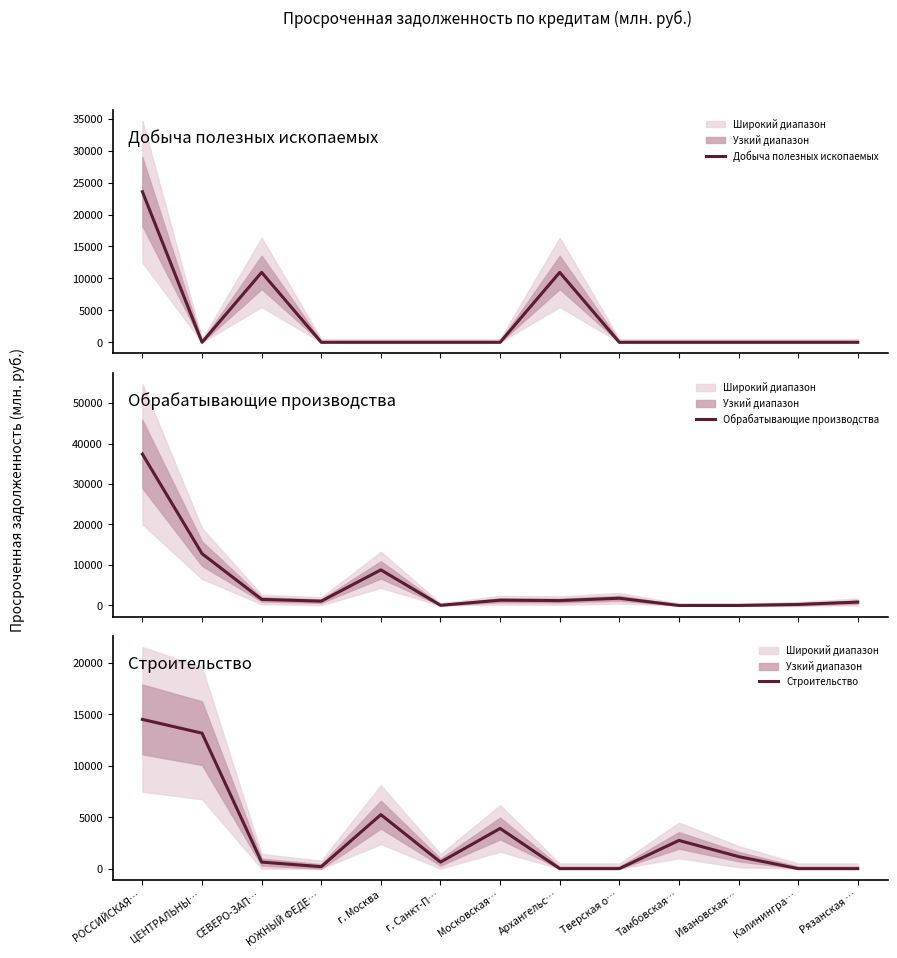

How many lines are shown in the chart?

3